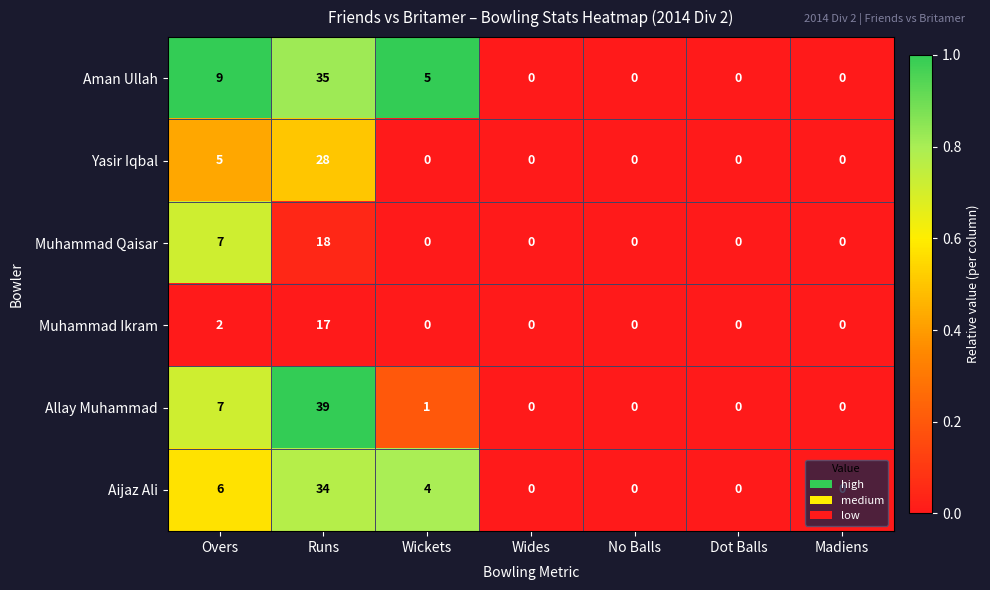

True or false: Muhammad Ikram has a value of 0 at Madiens.

True